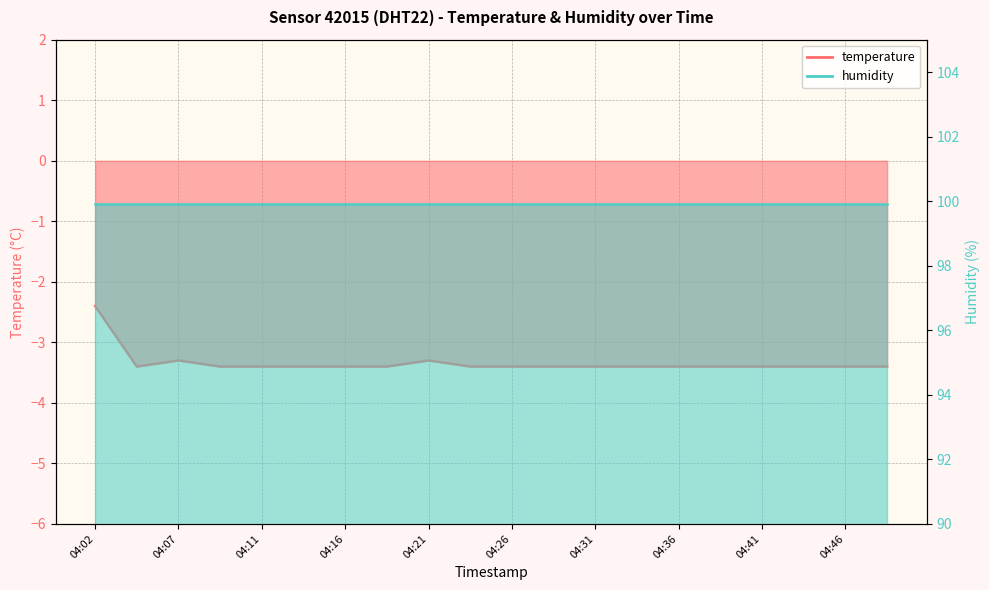

Does the chart have visible grid lines?

Yes